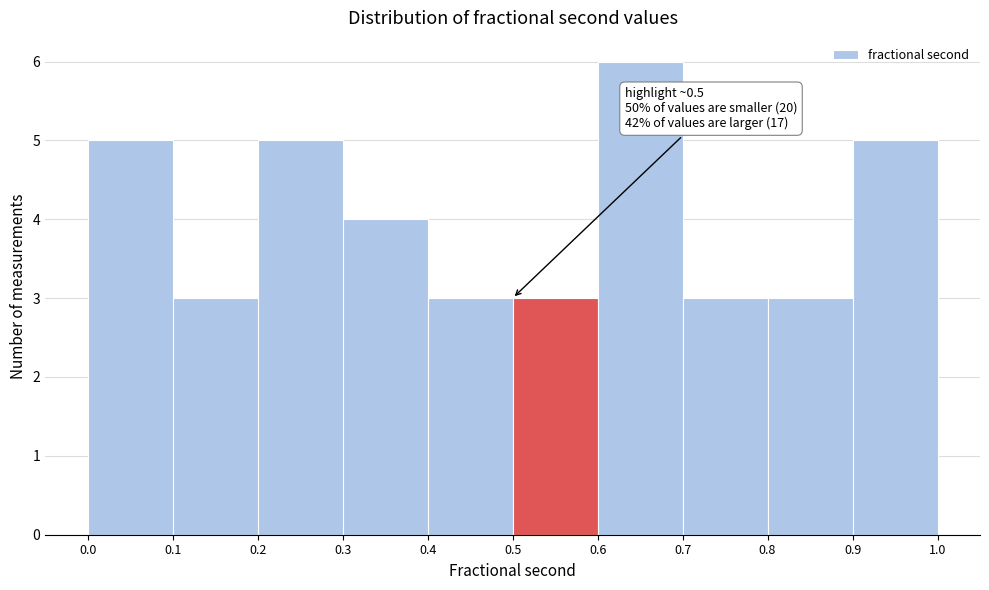

Over which range of the x-axis is the bar tallest?

0.6 to 0.7